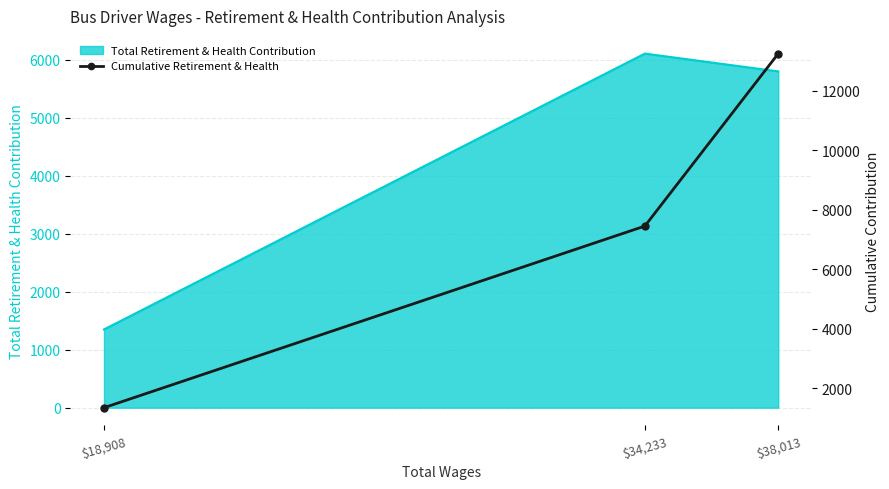

How many data points are less than 7453?

1